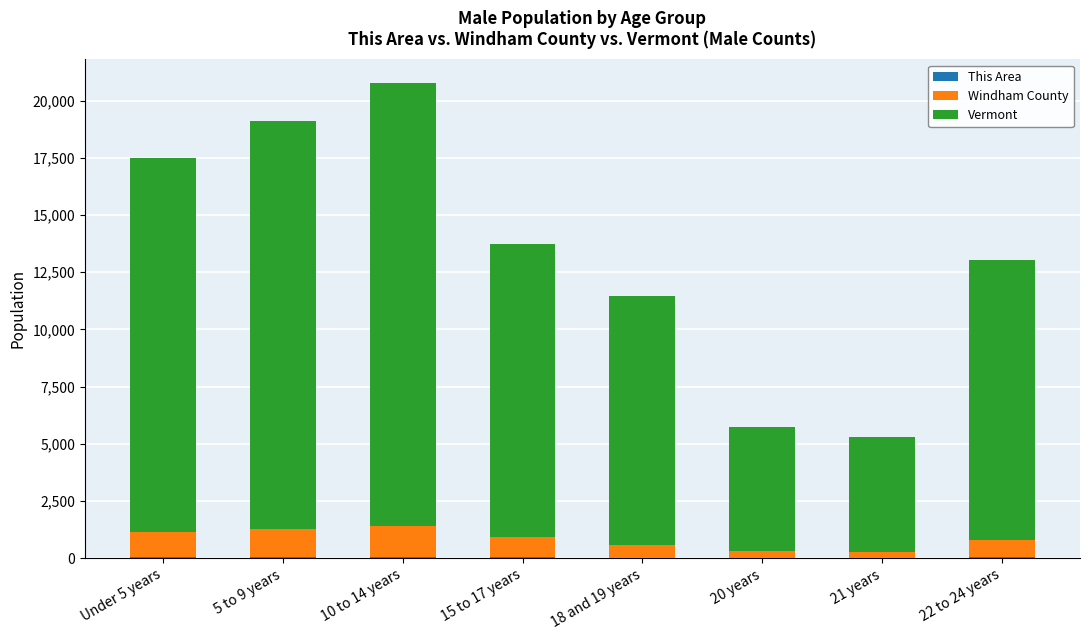

At which category is the sum across all series the highest?

10 to 14 years